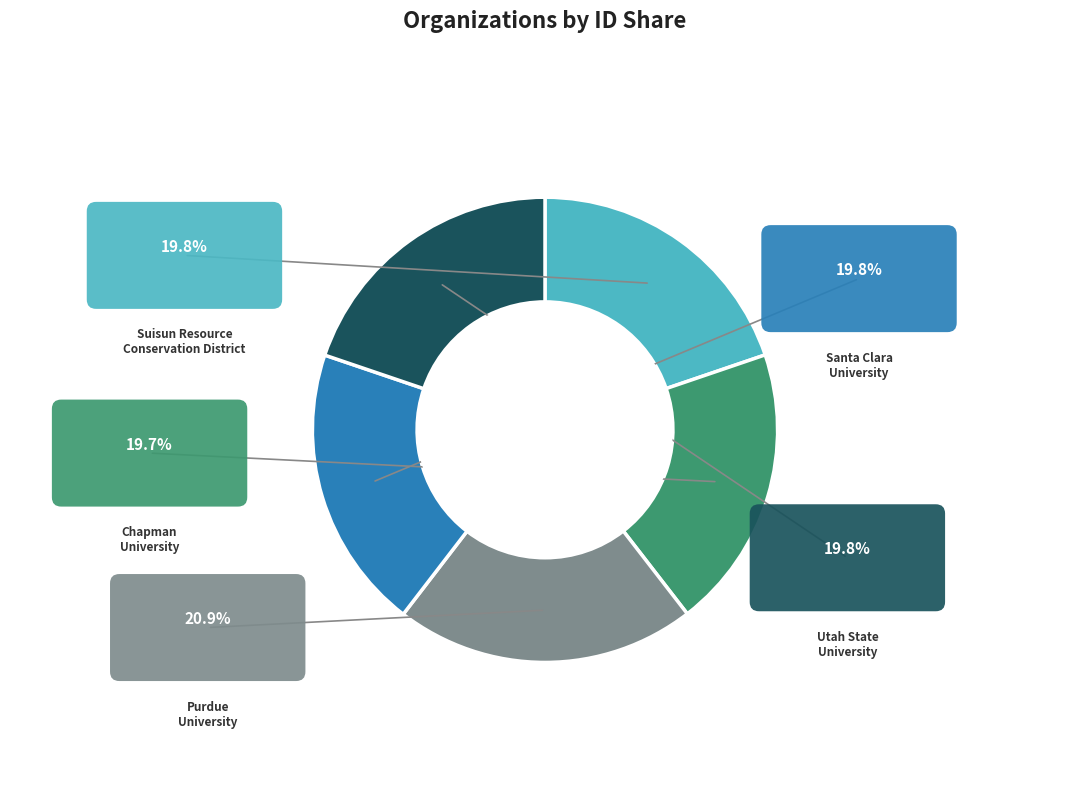

Count the number of slices in the pie.

5